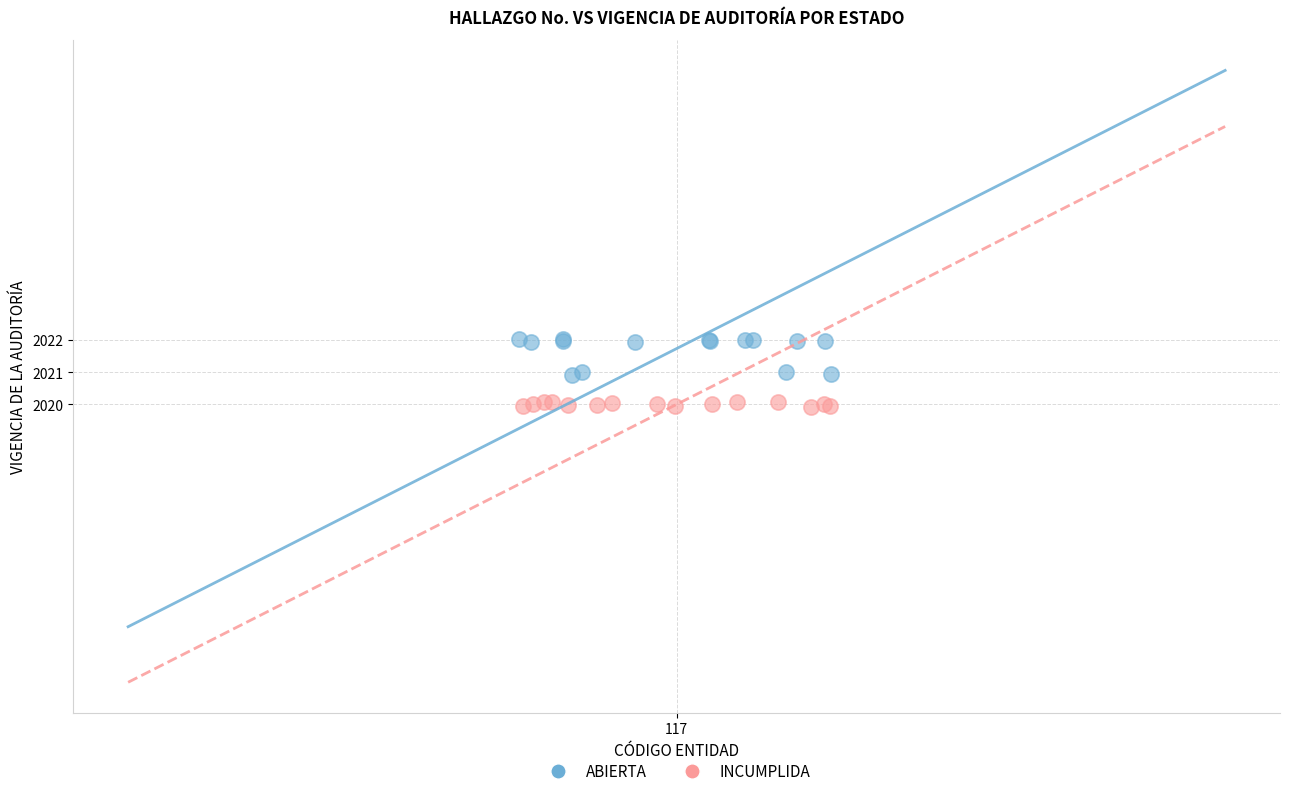

Which series contains the lowest Y value?

INCUMPLIDA